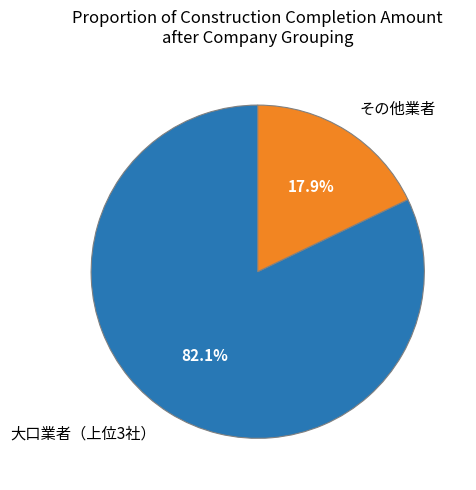

What is the largest slice in the pie chart?

大口業者（上位3社）